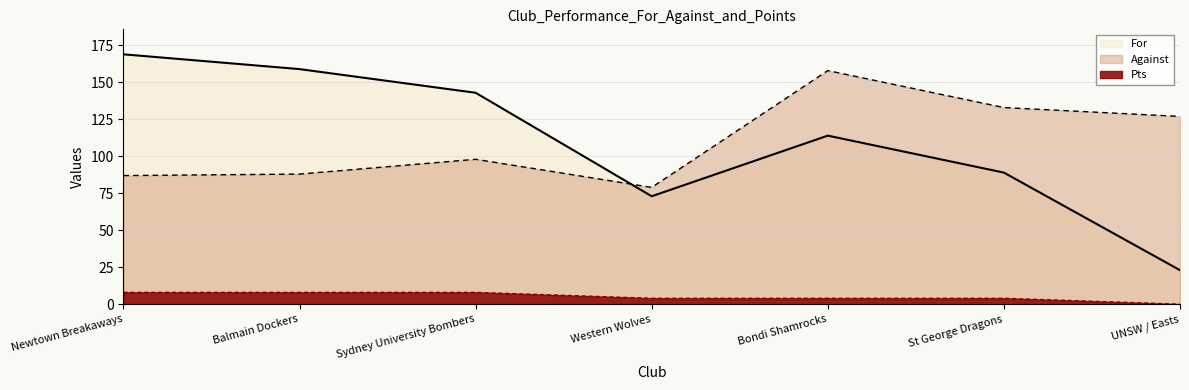

True or false: For and Pts intersect in this chart.

False